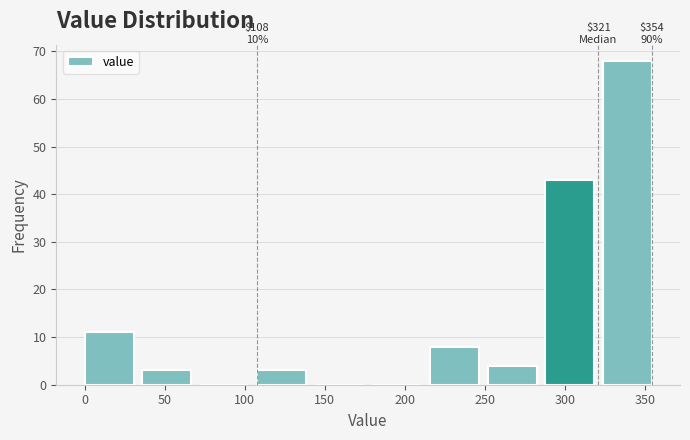

Which range on the x-axis has the tallest bar?

325 to 360